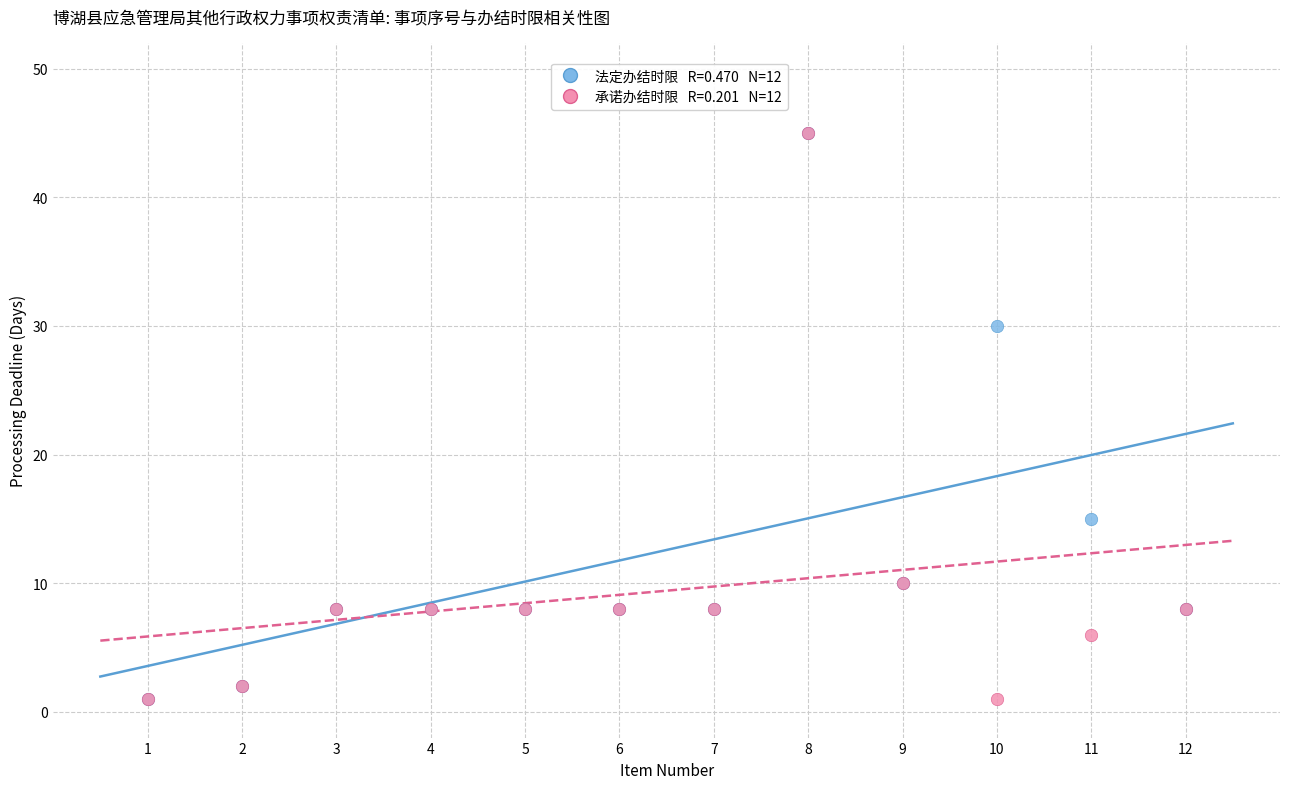

Across all series, what Y value is closest to 23?

30